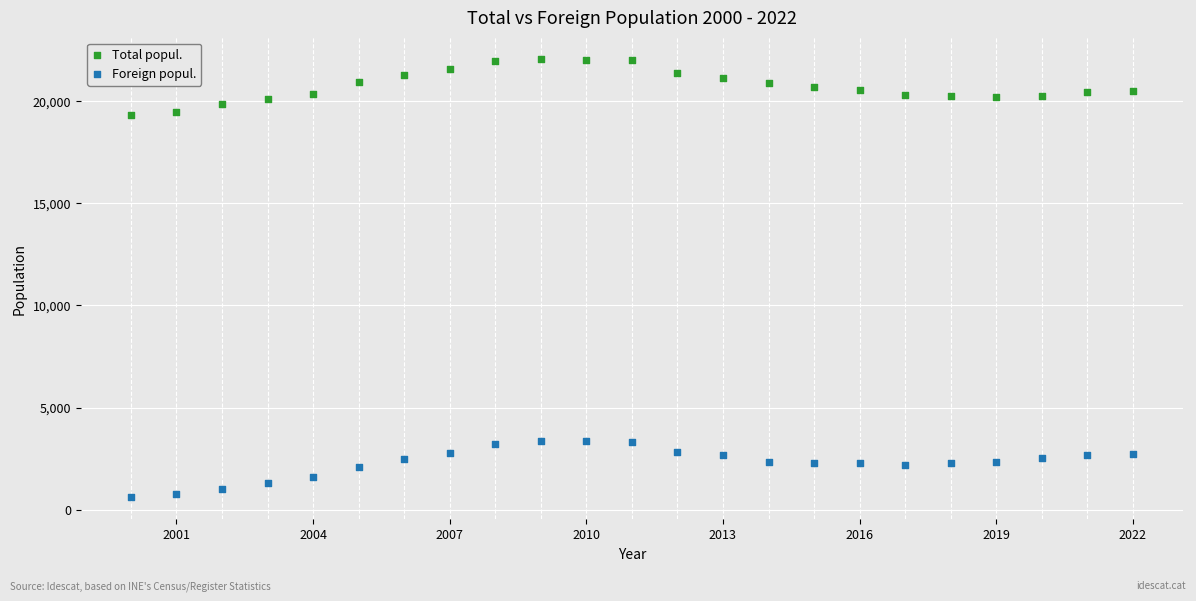

Which series reaches the maximum Y coordinate?

Total popul.